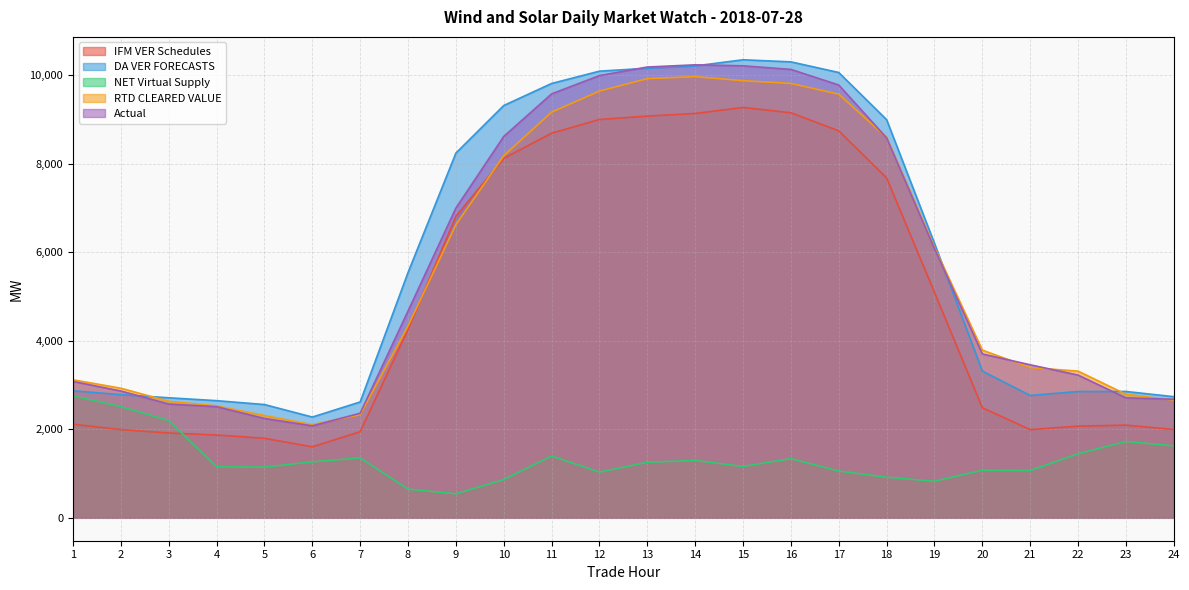

What is the difference between the maximum and minimum values in the DA VER FORECASTS series?

8071.4